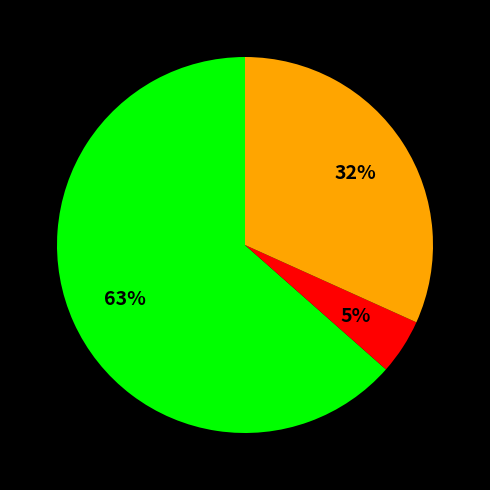

Is there a majority slice in this chart?

Yes